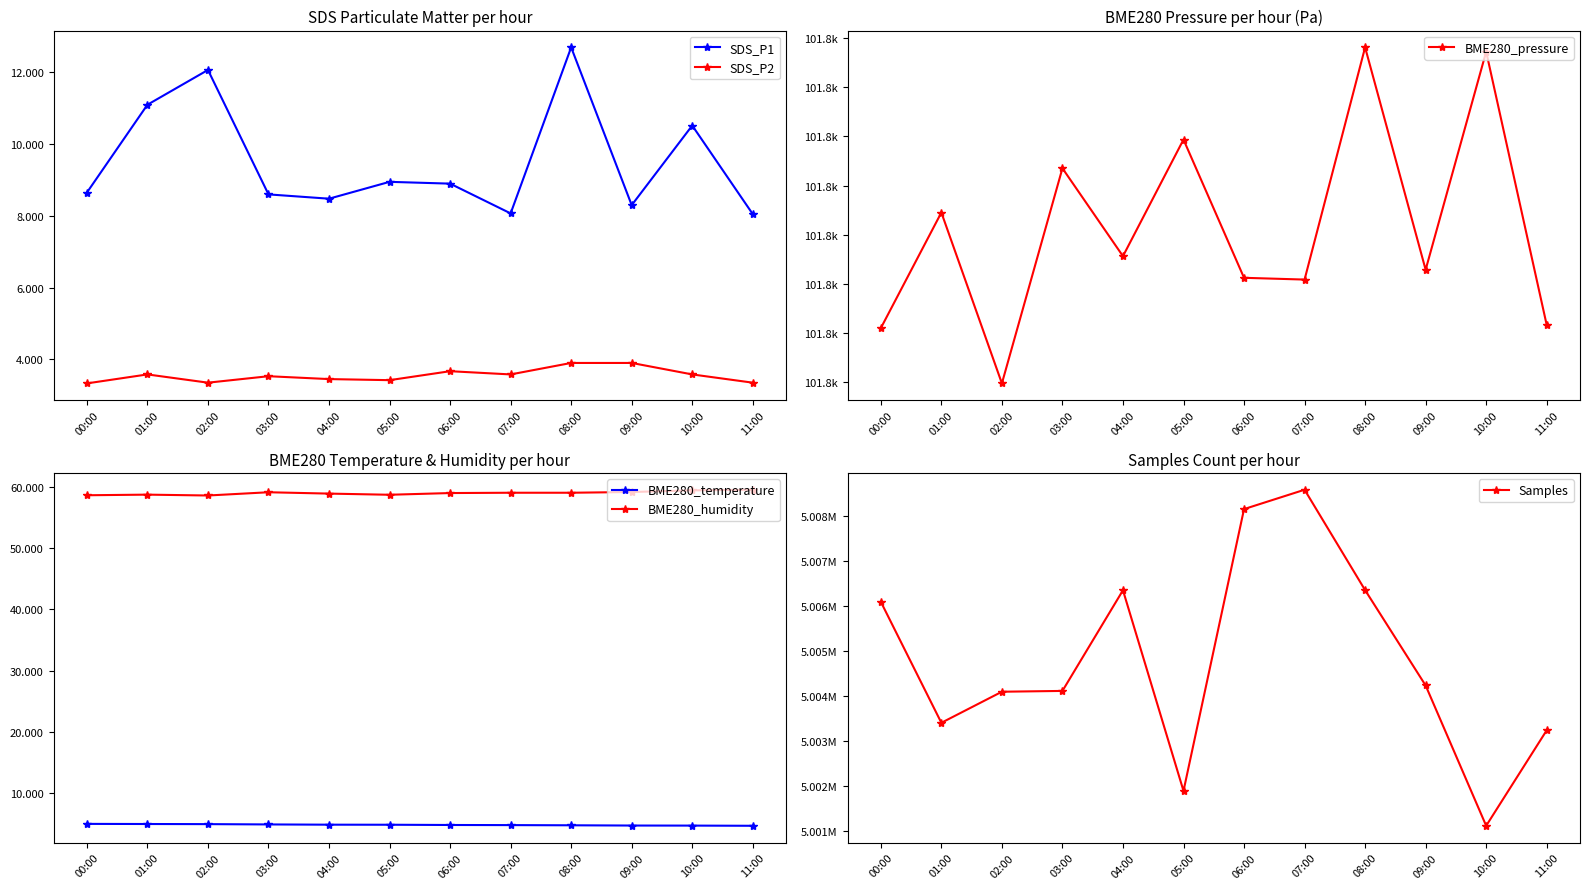

Does the chart display data point markers on the line(s)?

Yes